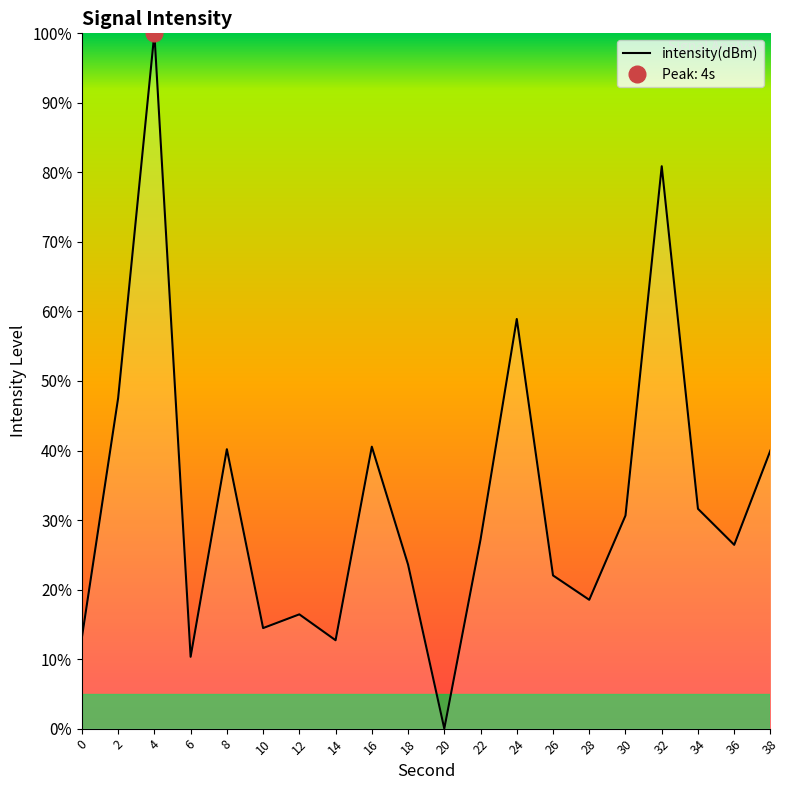

At which category does the chart reach its minimum across all series?

20